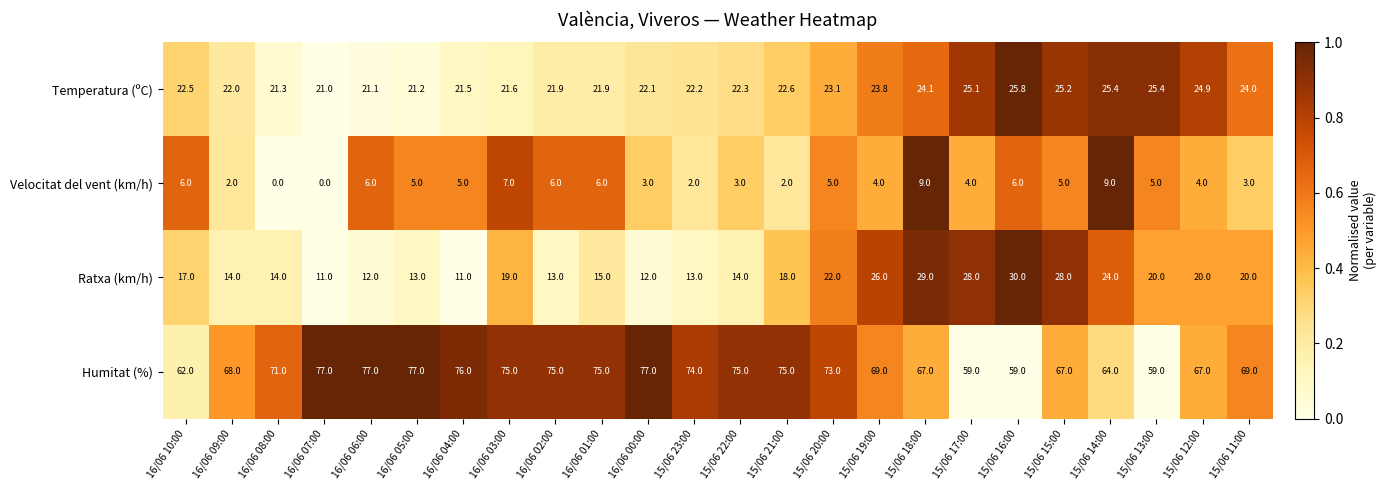

What is the maximum value shown in the chart?

77.0